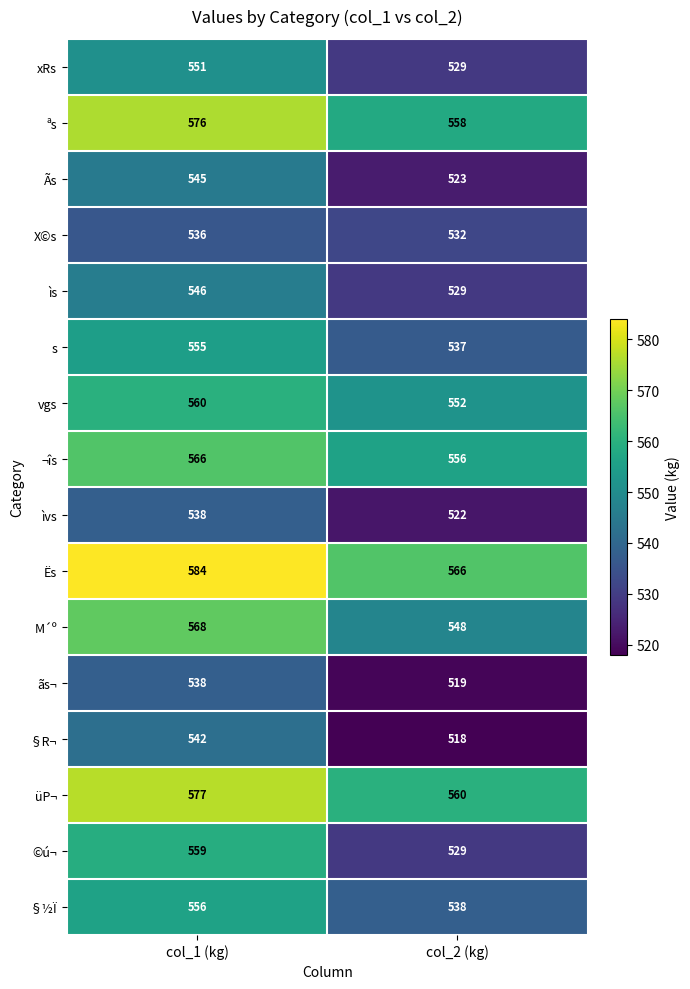

At which category does the chart reach its minimum across all series?

col_2 (kg)